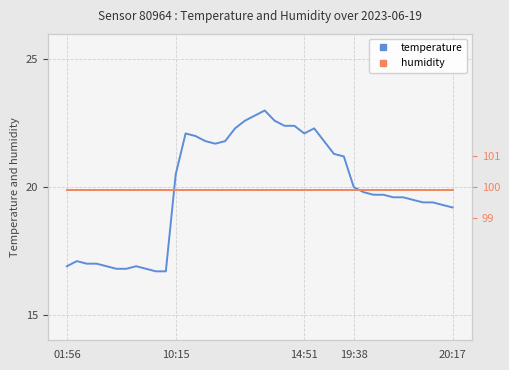

Which series has the widest spread of values?

temperature